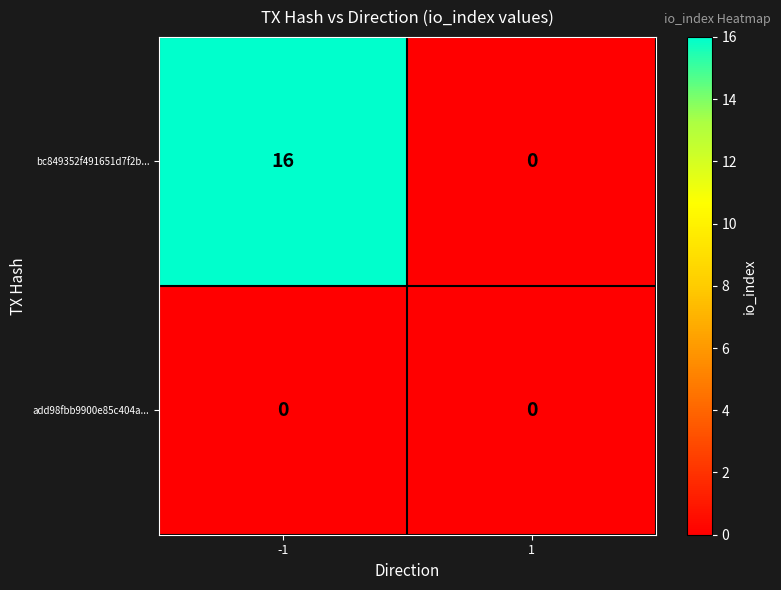

Reading left to right, what are all the values shown in this chart?

bc849352f491651d7f2b...: -1=16	1=0
add98fbb9900e85c404a...: -1=0	1=0